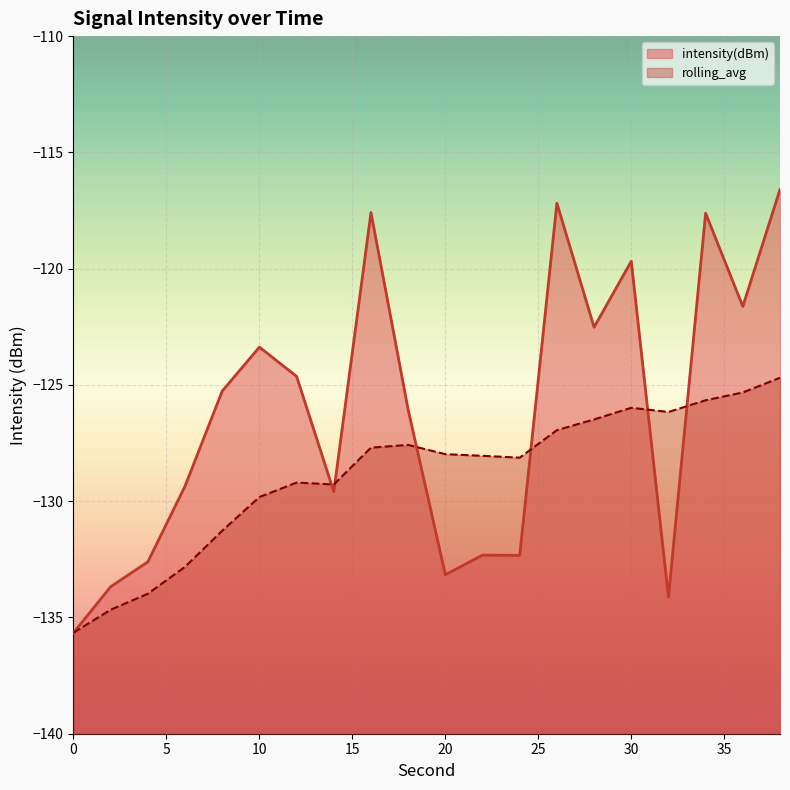

List the series in order of their overall mean, highest first.

intensity(dBm), rolling_avg